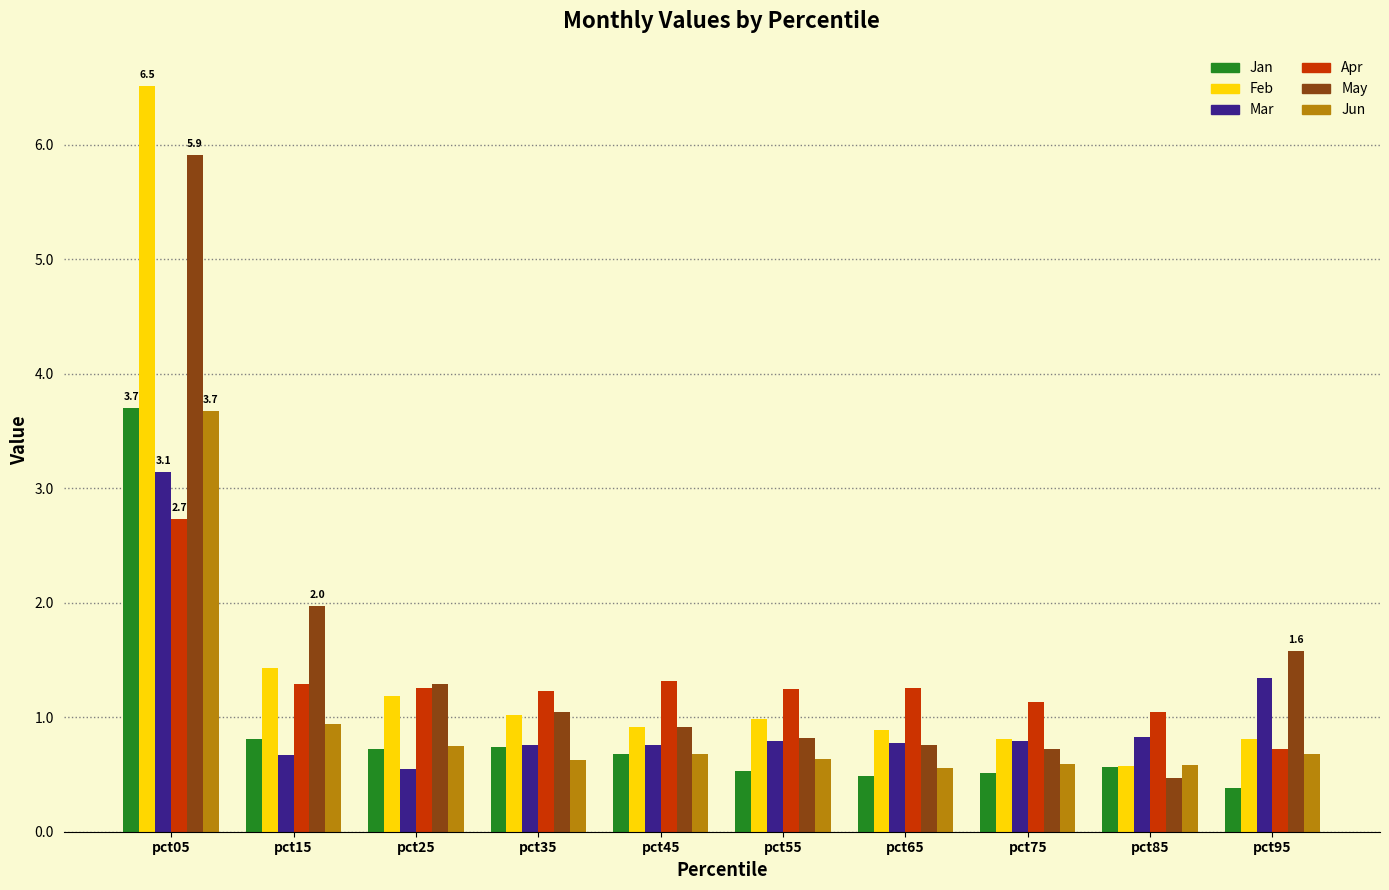

What is the total value across all series at pct35?

5.4